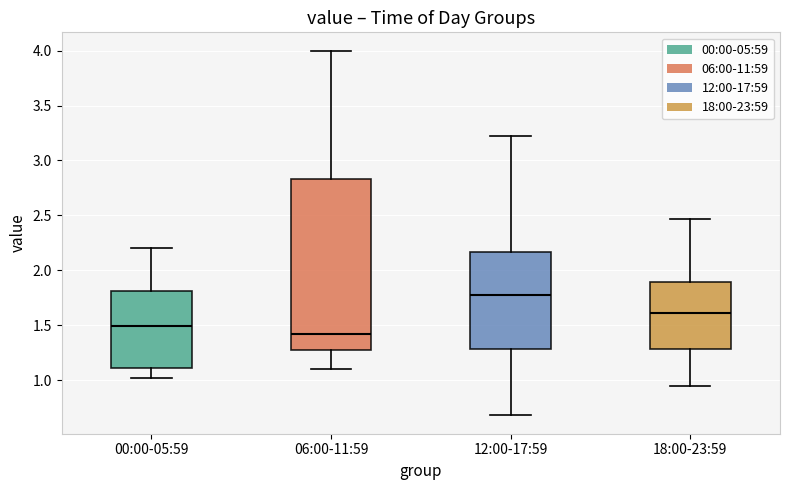

Reading left to right, read every box against the y-axis: the position of its median line, the range the box covers, and the ends of its whiskers. The values are not printed on the chart, so give them approximately, as read against the axis.

00:00-05:59: median 1.50, box 1.10 to 1.80, whiskers 1.00 to 2.20
06:00-11:59: median 1.45, box 1.30 to 2.85, whiskers 1.10 to 4.00
12:00-17:59: median 1.80, box 1.30 to 2.15, whiskers 0.70 to 3.20
18:00-23:59: median 1.60, box 1.30 to 1.90, whiskers 0.95 to 2.45